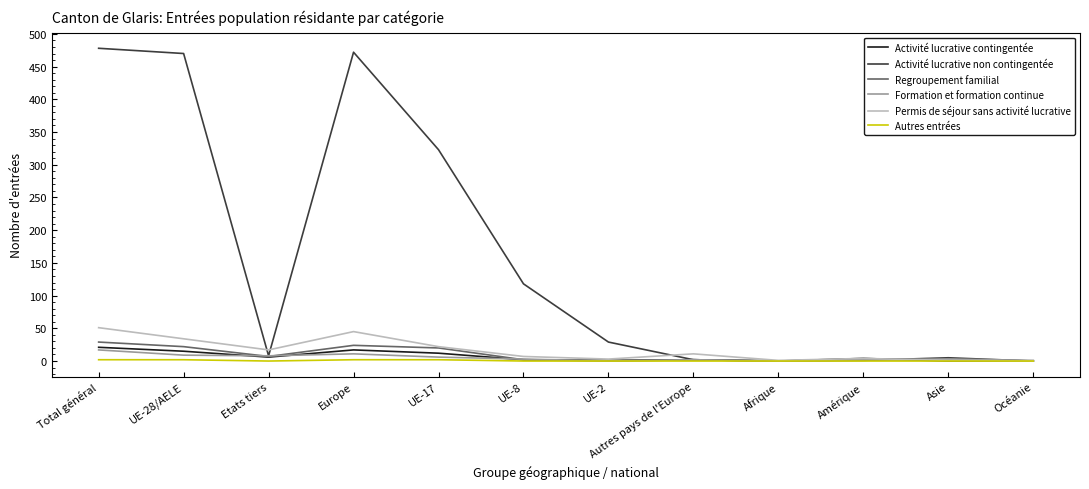

Which series has the largest total across all categories?

Activité lucrative non contingentée